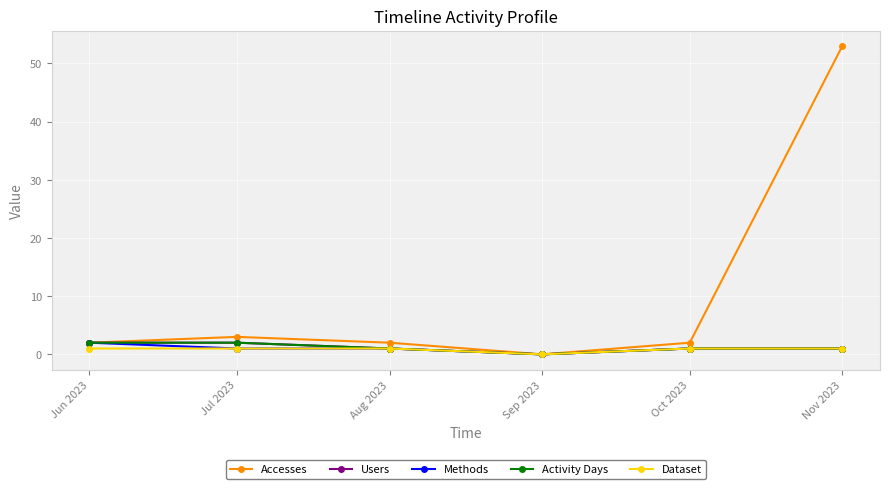

At Jun 2023, list the series in order from largest to smallest.

Accesses, Users, Methods, Activity Days, Dataset